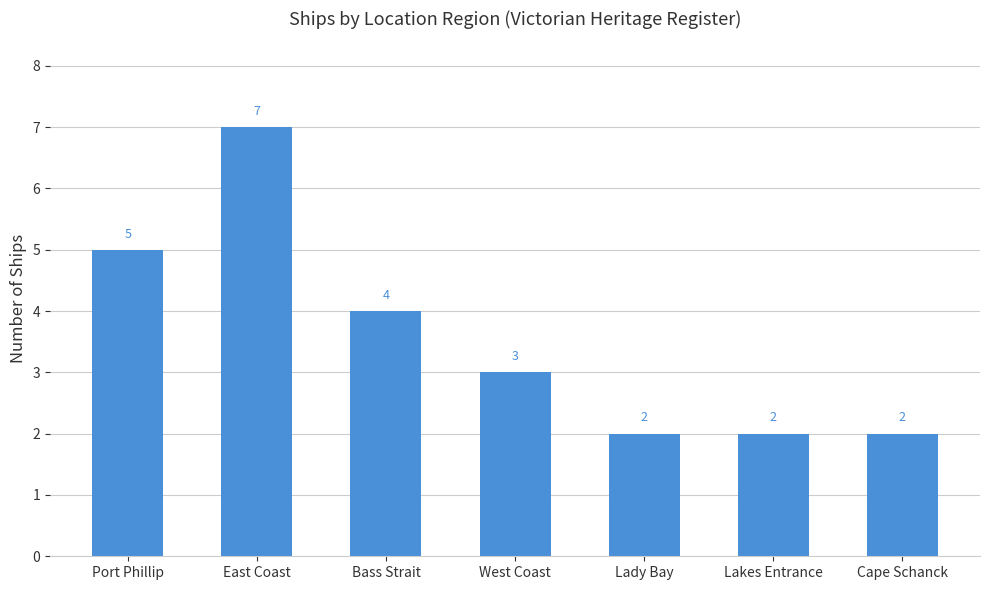

Count the number of data series in this chart.

1